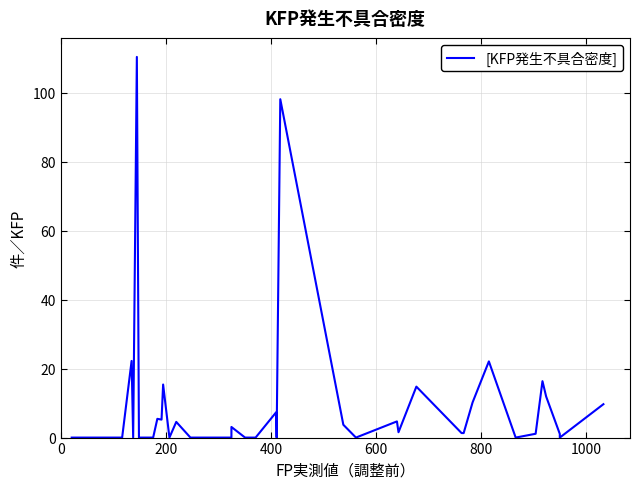

Is it true that the value at 35 is 6.7?

False